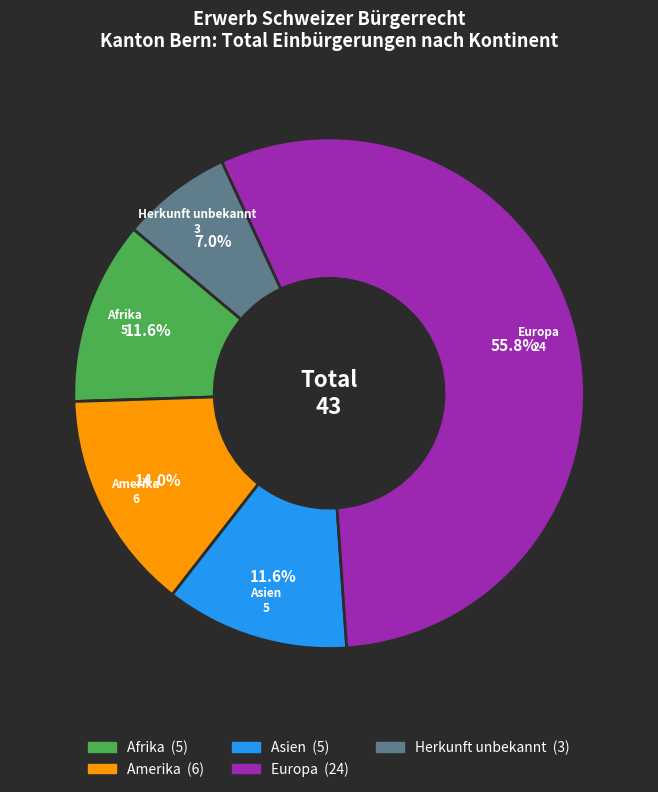

Is there any slice that represents more than half of the pie?

Yes